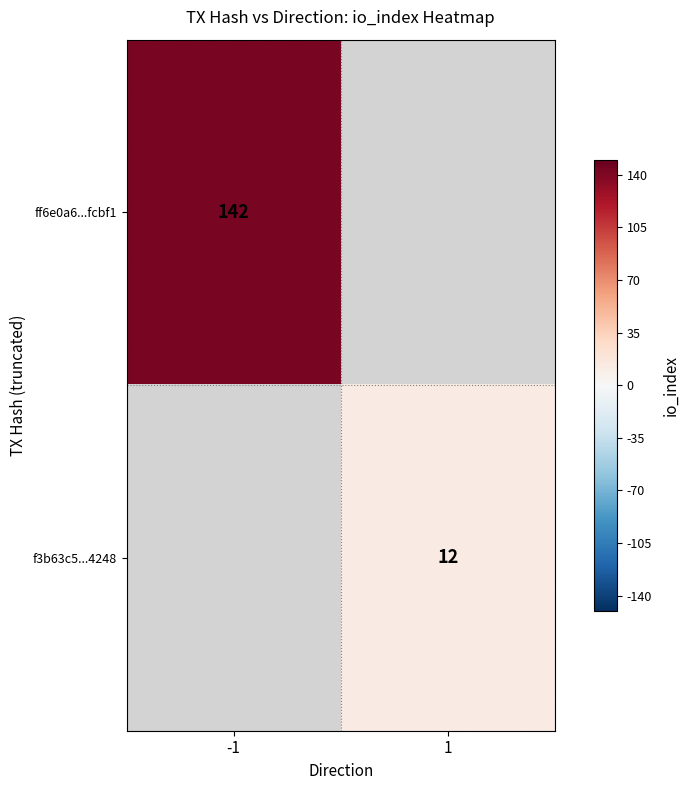

At how many categories does at least one series exceed 98?

1